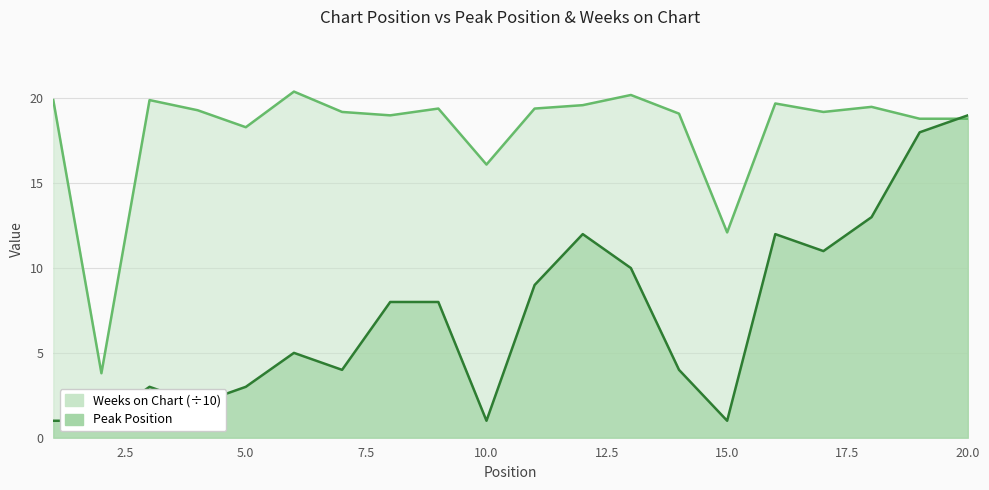

How many intersections are there between Weeks on Chart and Peak Position?

1